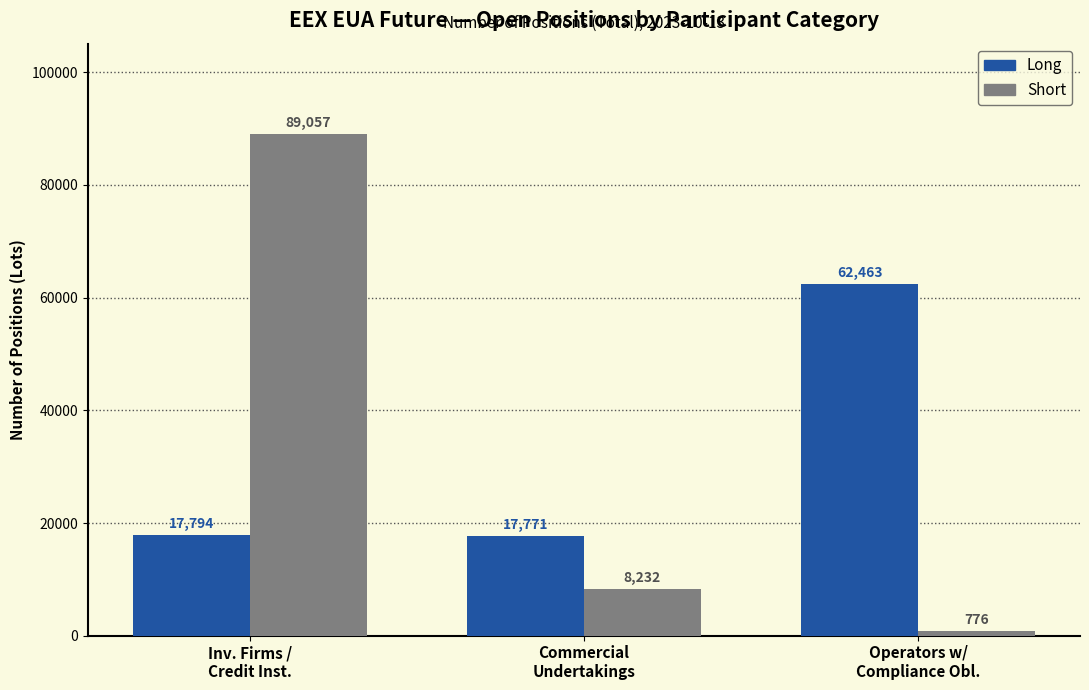

Which series has the largest range (max minus min)?

Short